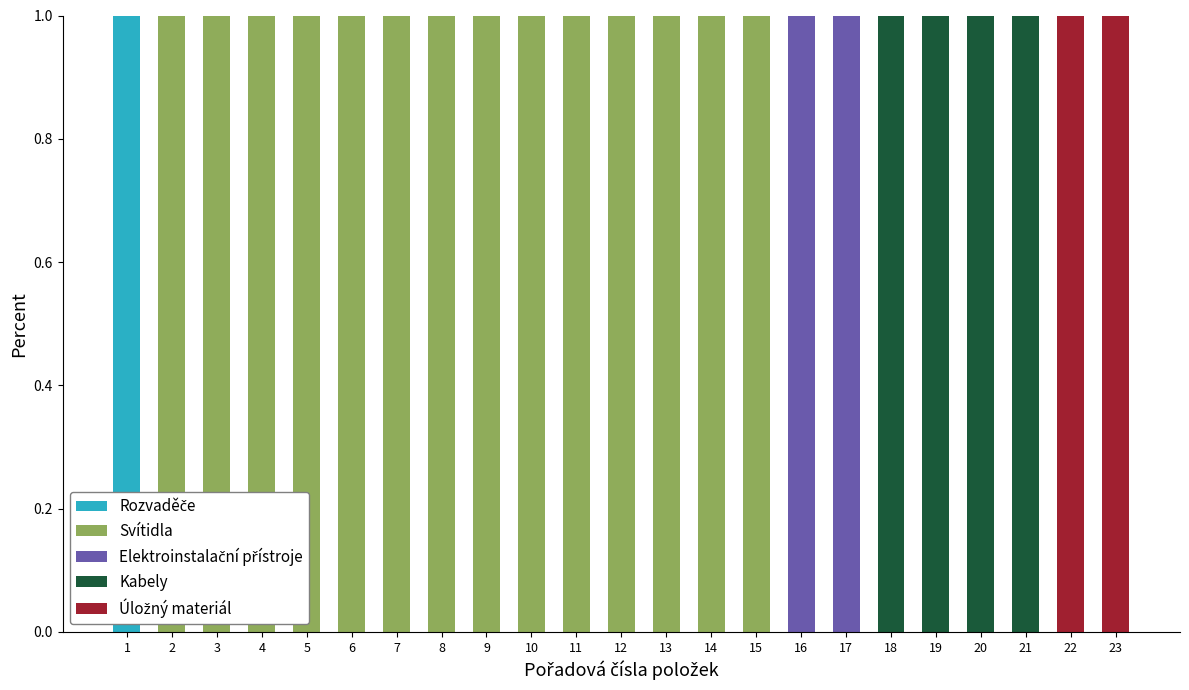

What is the sum of all Svítidla values?

14